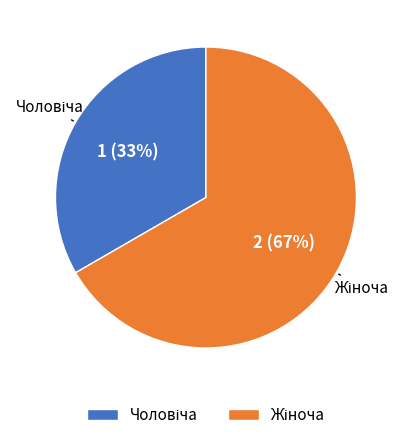

To the nearest percent, what is the average slice percentage?

50%